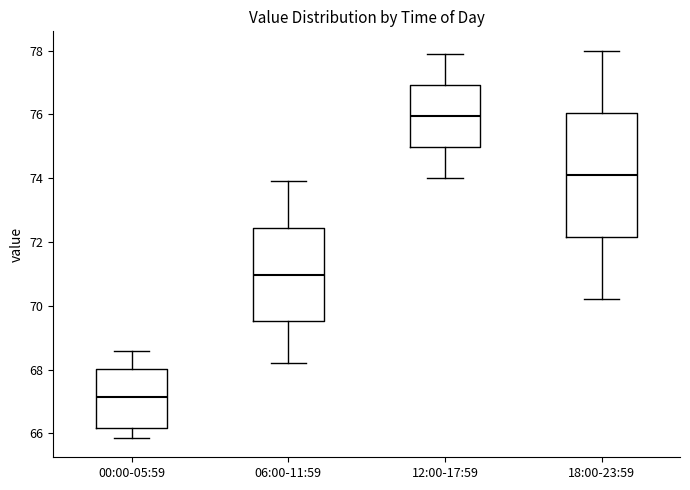

Where does the median line of the box for 00:00-05:59 sit on the y-axis? The values are not printed on the chart, so give them approximately, as read against the axis.

67.2